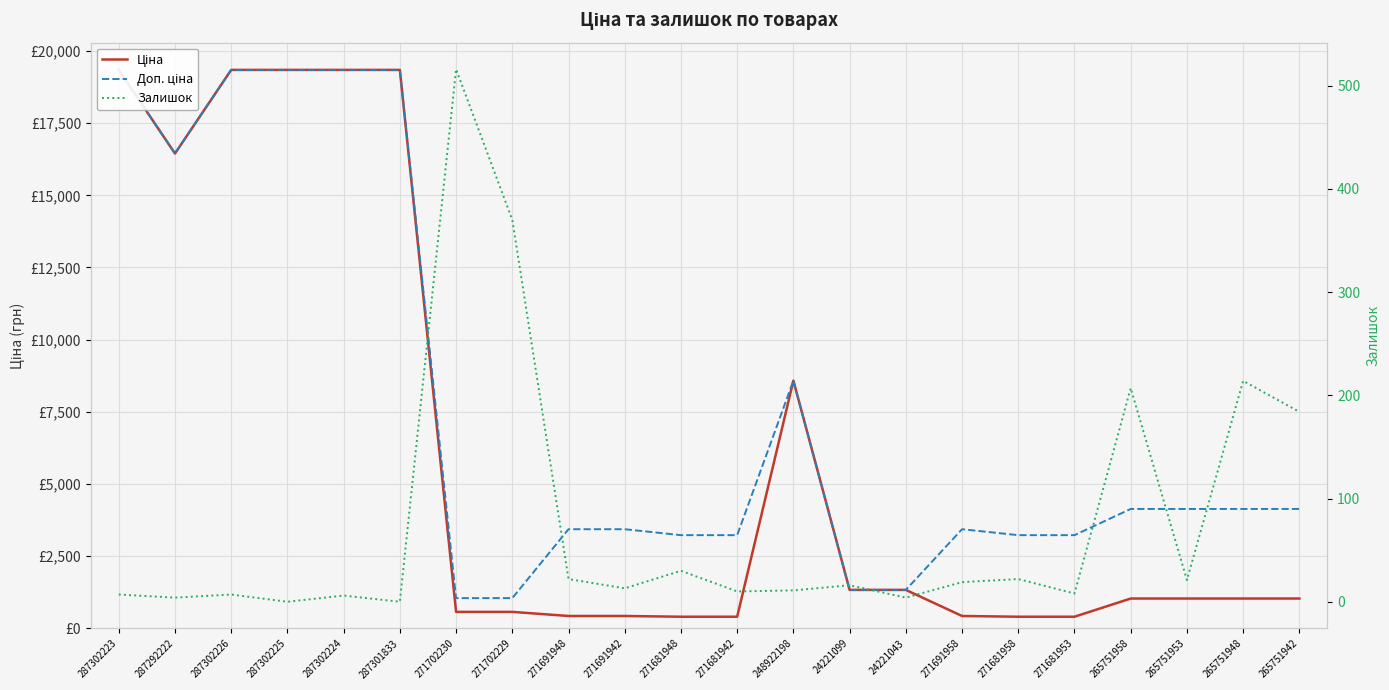

Reading left to right, what are all the values shown in this chart?

Ціна: 19343.1	16448.2	19343.1	19343.1	19343.1	19343.1	571.6	571.6	429.3	429.3	403.6	403.6	8581.1	1332.7	1332.7	429.3	403.6	403.6	1034.1	1034.1	1034.1	1034.1
Доп. ціна: 19343.1	16448.2	19343.1	19343.1	19343.1	19343.1	1048.0	1048.0	3434.6	3434.6	3228.8	3228.8	8581.1	1333.0	1333.0	3434.6	3228.8	3228.8	4136.6	4136.6	4136.6	4136.6
Залишок: 7.0	4.0	7.0	0.0	6.0	0.0	516.0	370.0	22.0	13.0	30.0	10.0	11.0	16.0	4.0	19.0	22.0	8.0	207.0	21.0	214.0	184.0